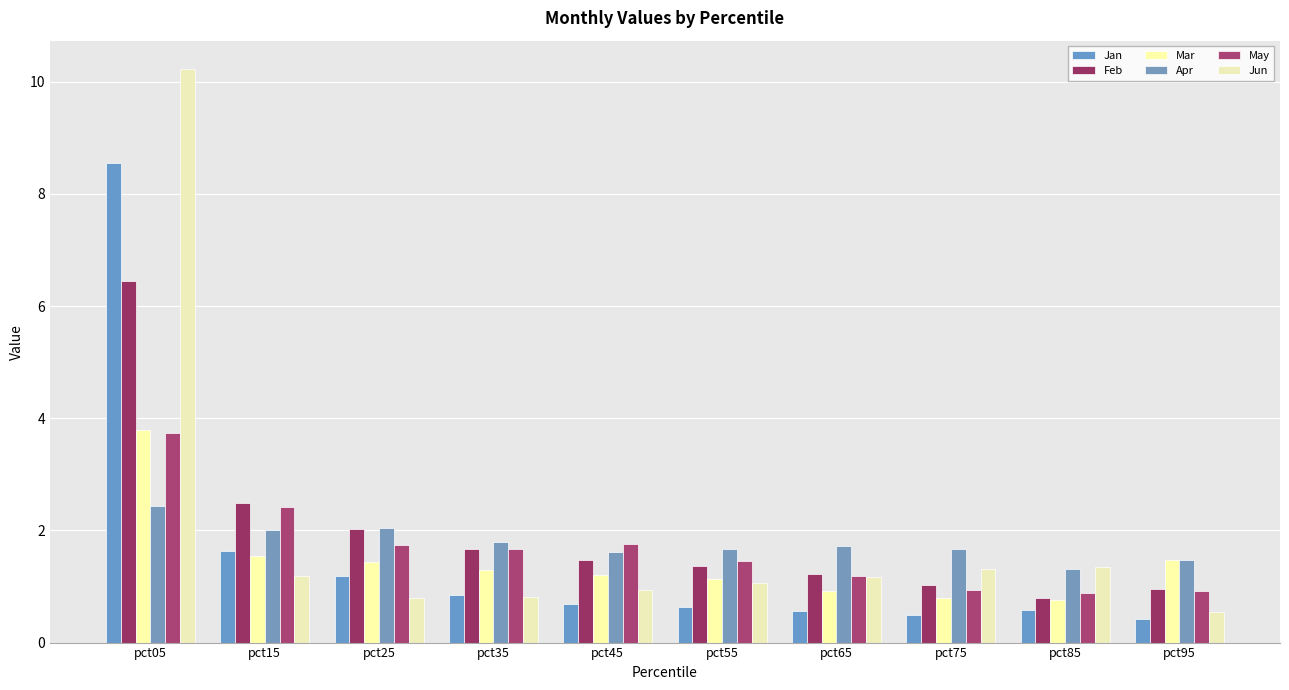

How many groups of bars are there?

10